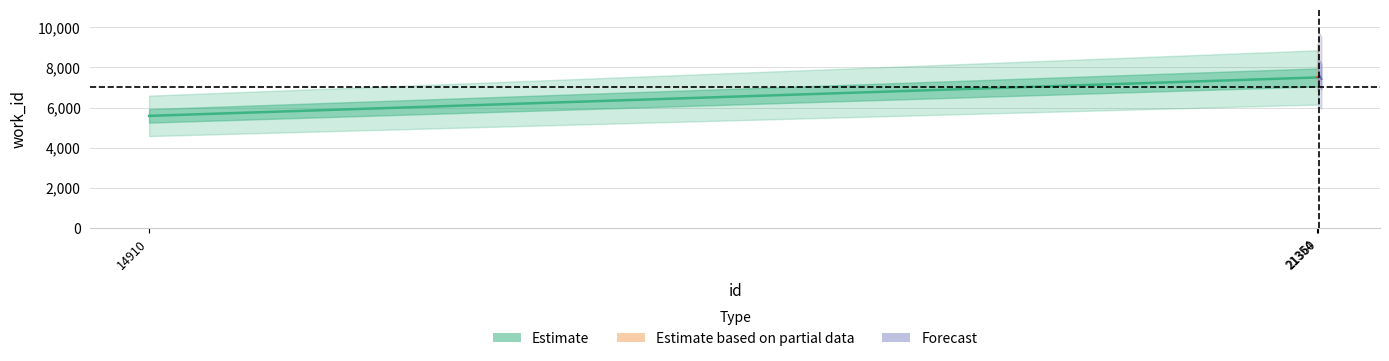

What is the ratio of the value at 21354 to the value at 14910?

1.3